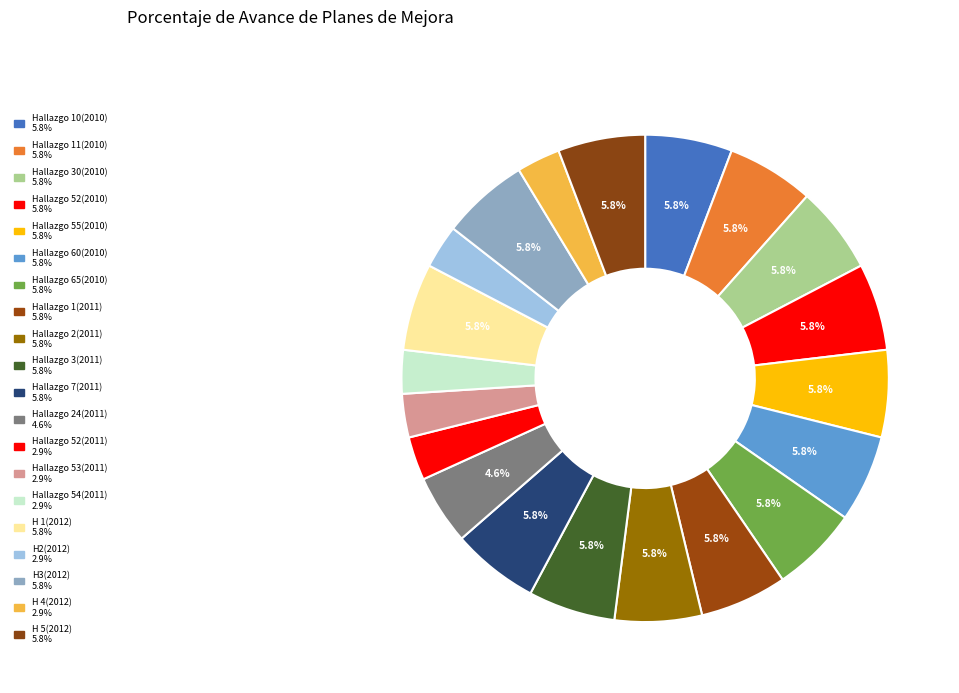

Is there a majority slice in this chart?

No